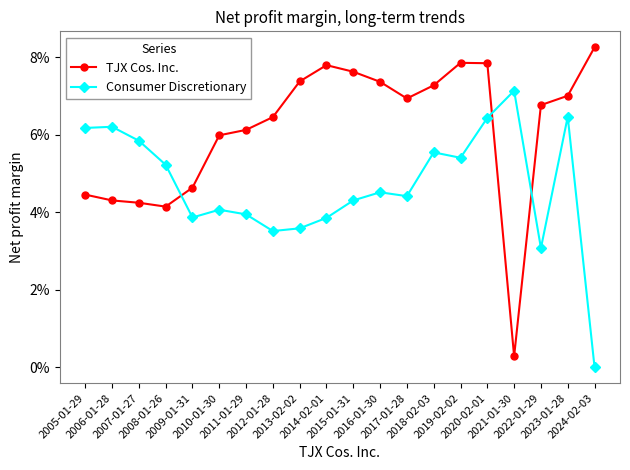

What is the value of the TJX Cos. Inc. point at the 11th from the left?

0.1